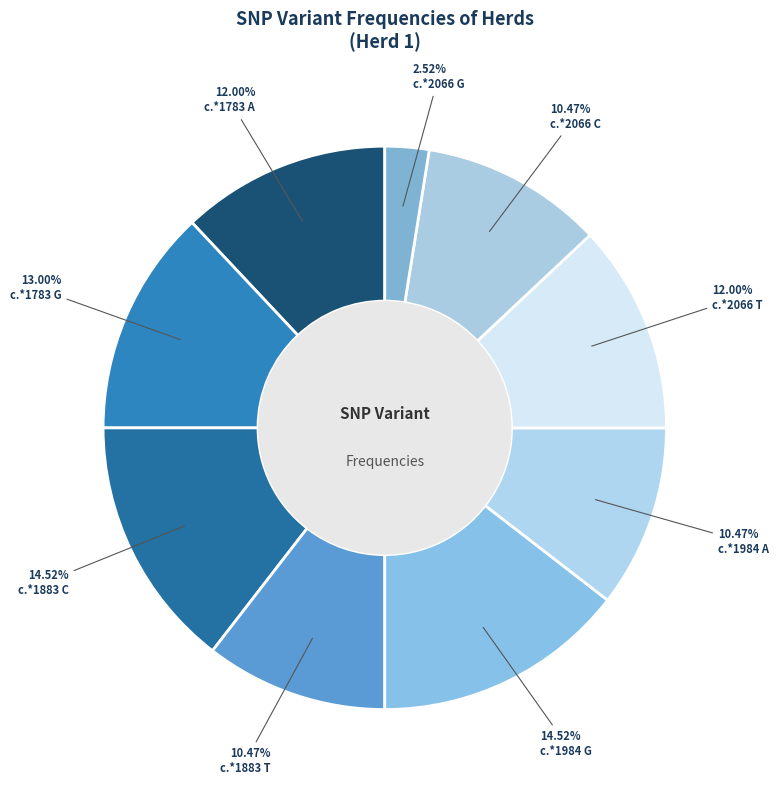

Does c.*1883 T represent more than half of the total?

No